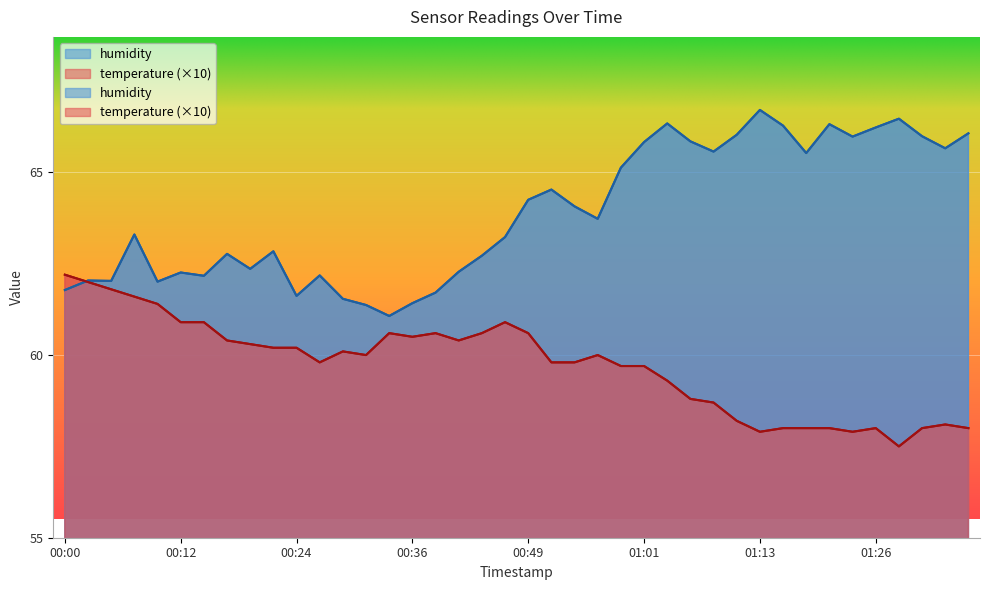

At 00:00, list the series in order from largest to smallest.

temperature, humidity